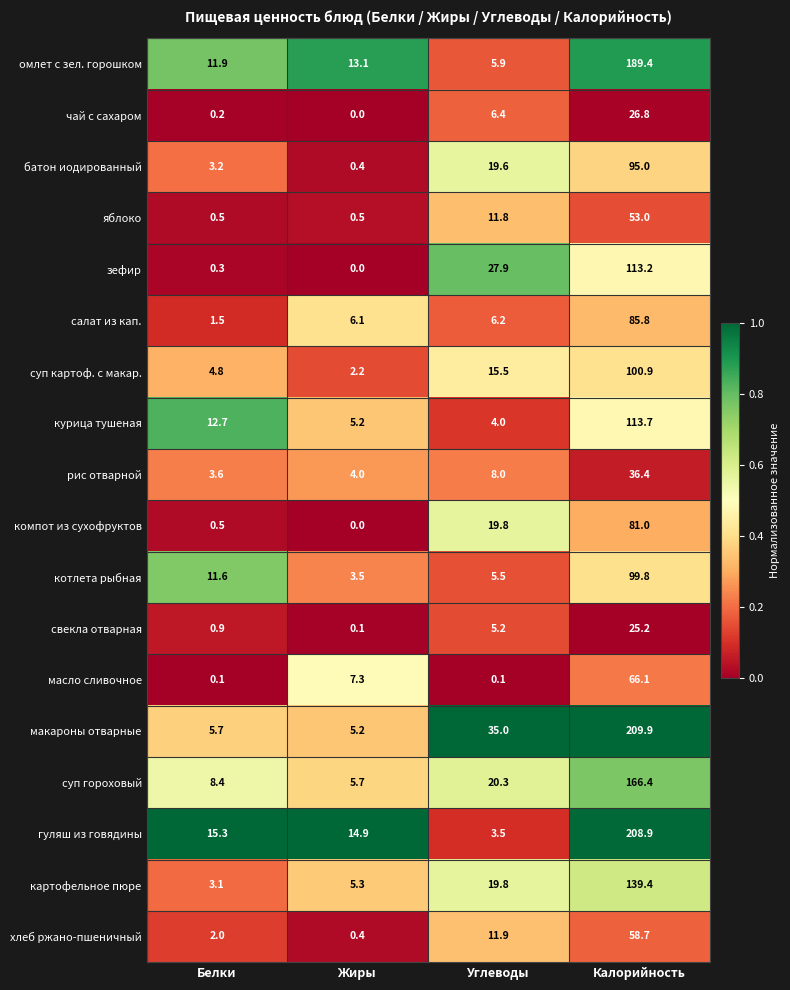

Rank the categories by хлеб ржано-пшеничный value from highest to lowest.

Калорийность, Углеводы, Белки, Жиры